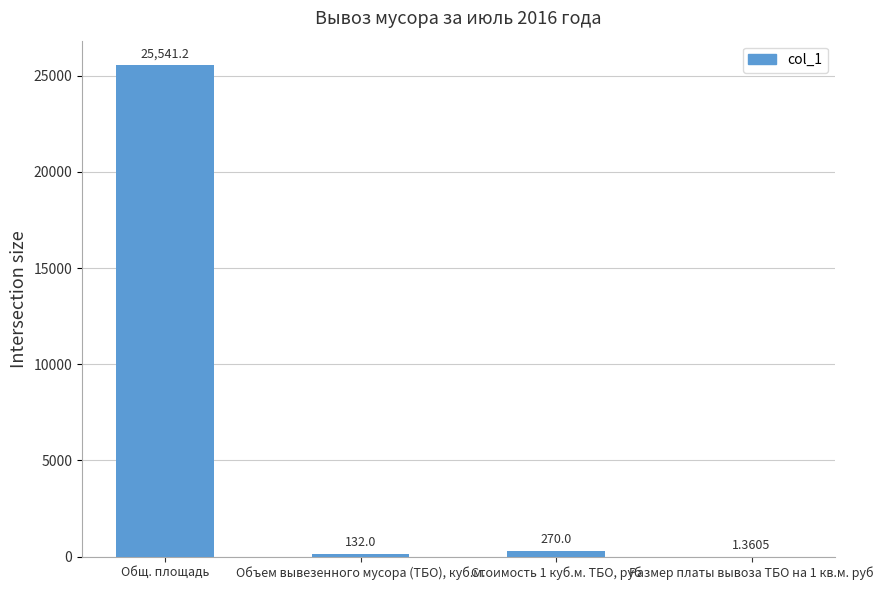

What is the sum of all values?

25944.6